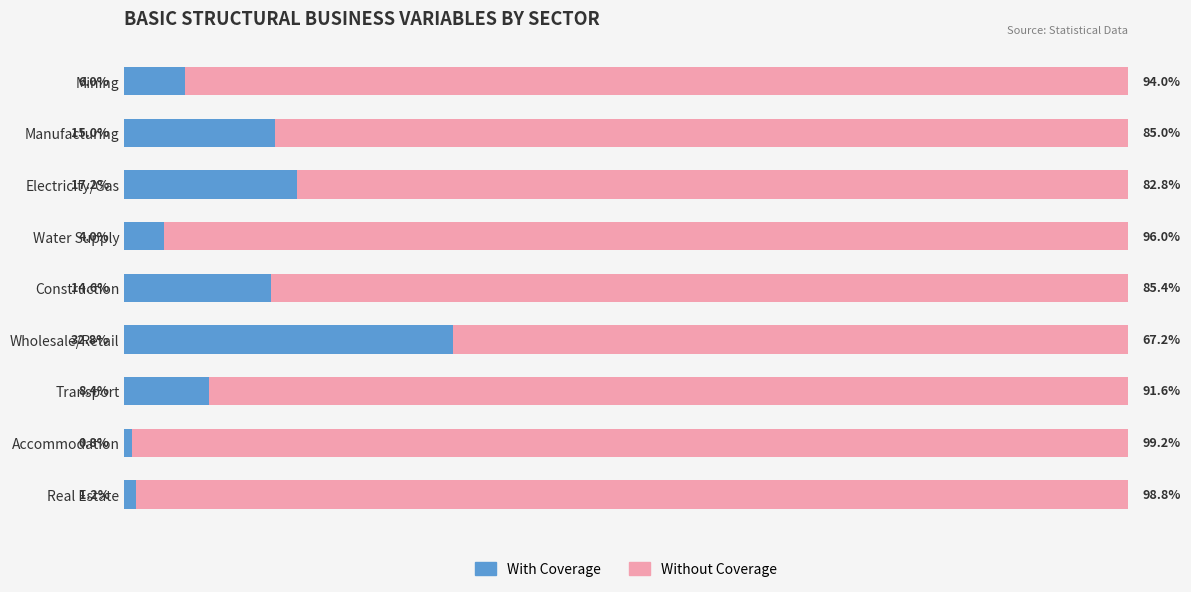

At which label does With Coverage reach its minimum?

Accommodation